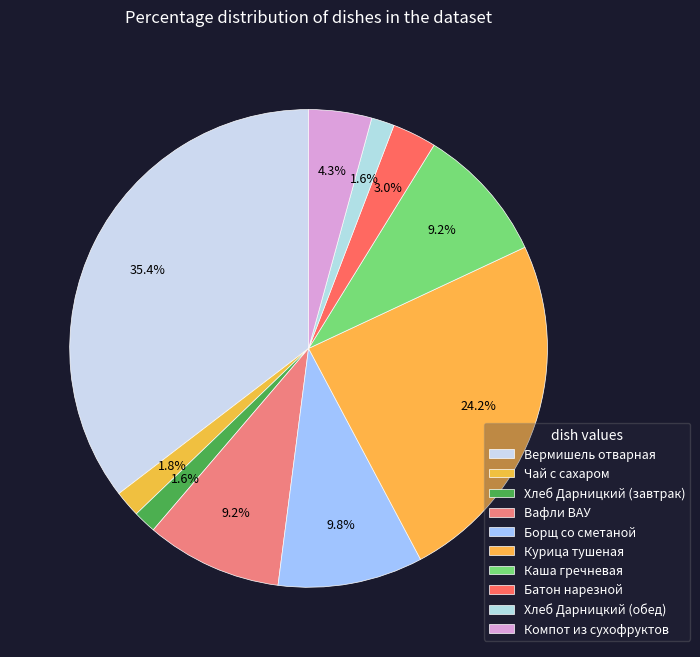

To the nearest percent, what is the average slice percentage?

10%